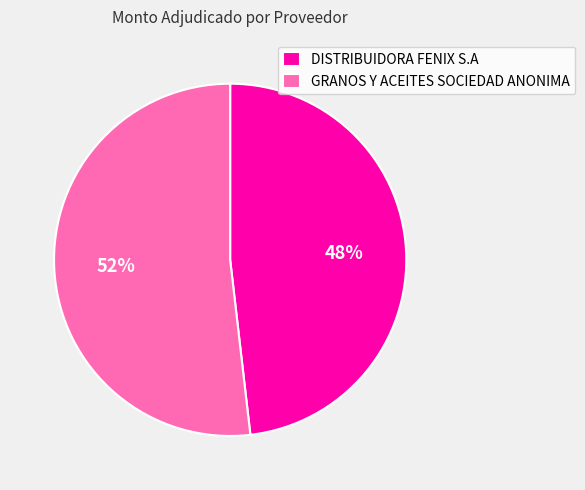

To the nearest percent, what portion does GRANOS Y ACEITES SOCIEDAD ANONIMA represent?

52%